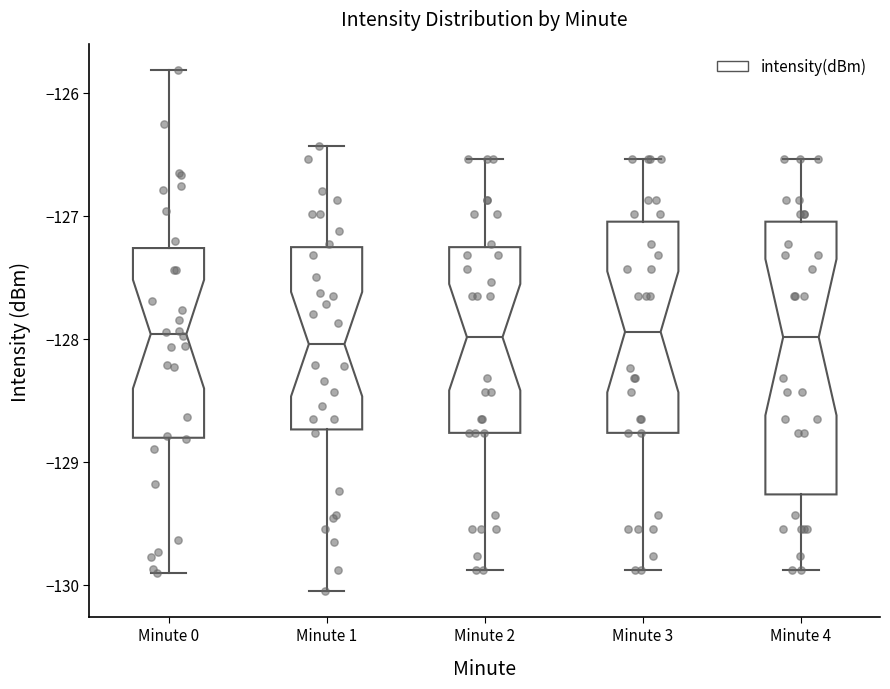

Where does the lower whisker of the box for Minute 0 end on the y-axis? The values are not printed on the chart, so give them approximately, as read against the axis.

-129.9